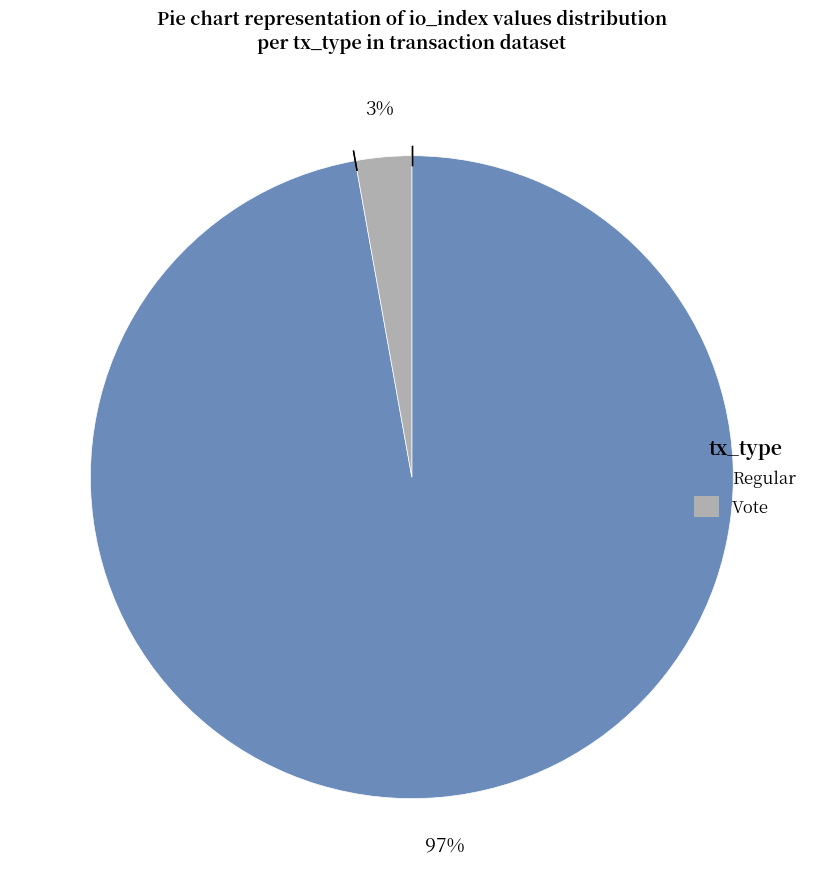

Which category accounts for the majority?

Regular